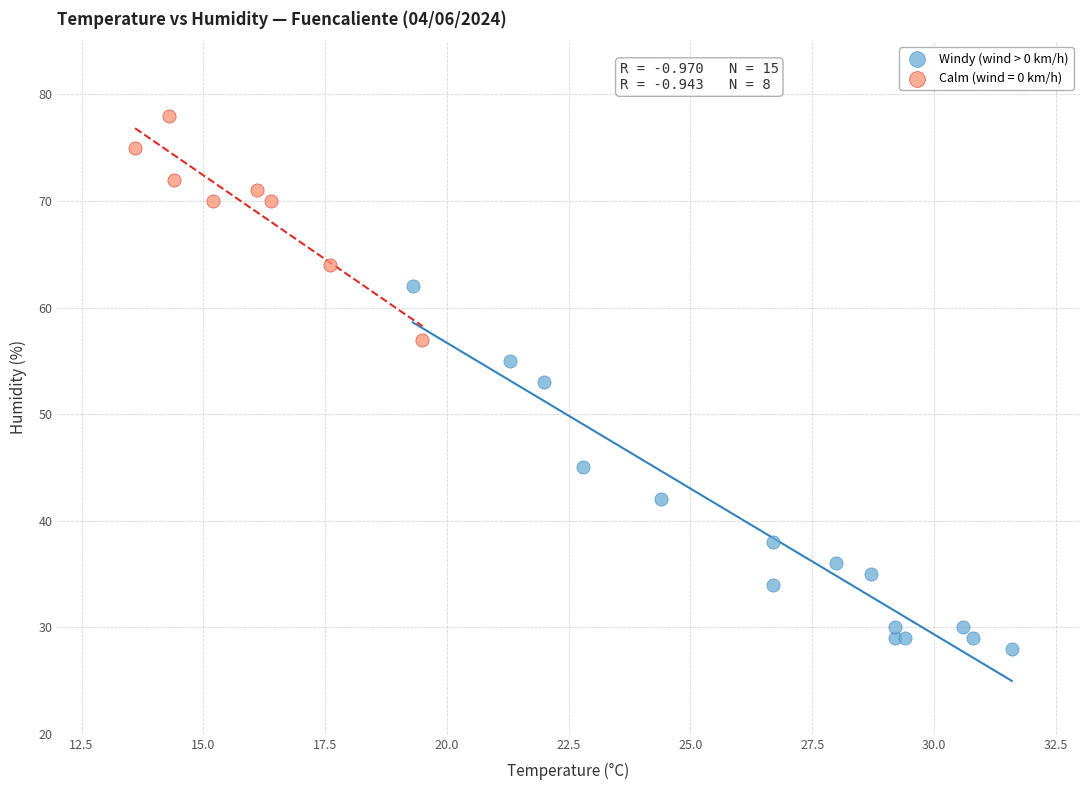

Which series contains the lowest Y value?

Windy (wind > 0 km/h)